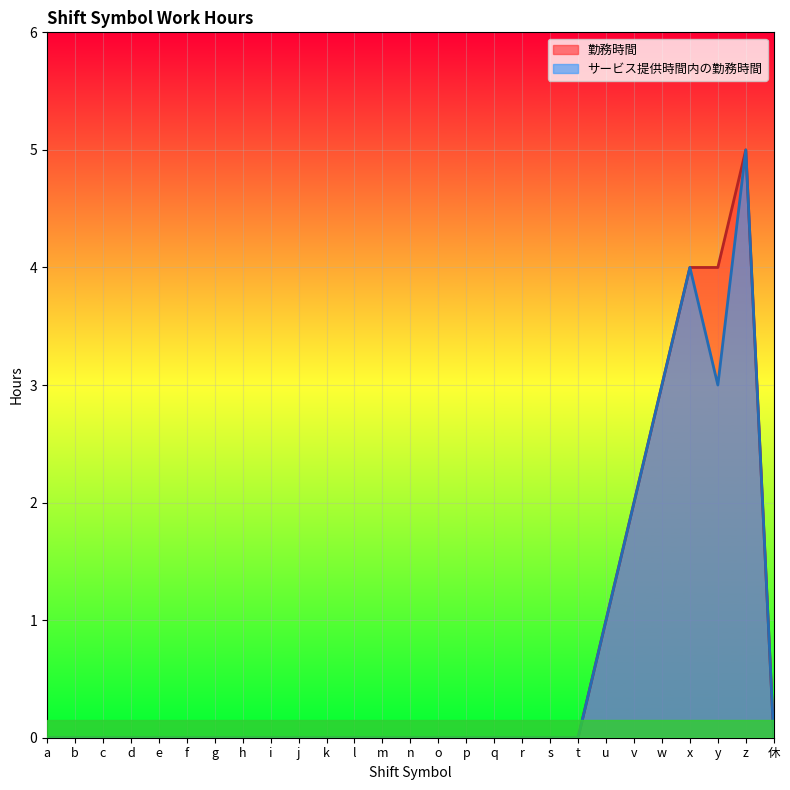

How many サービス提供時間内の勤務時間 values are between 0 and 1?

22